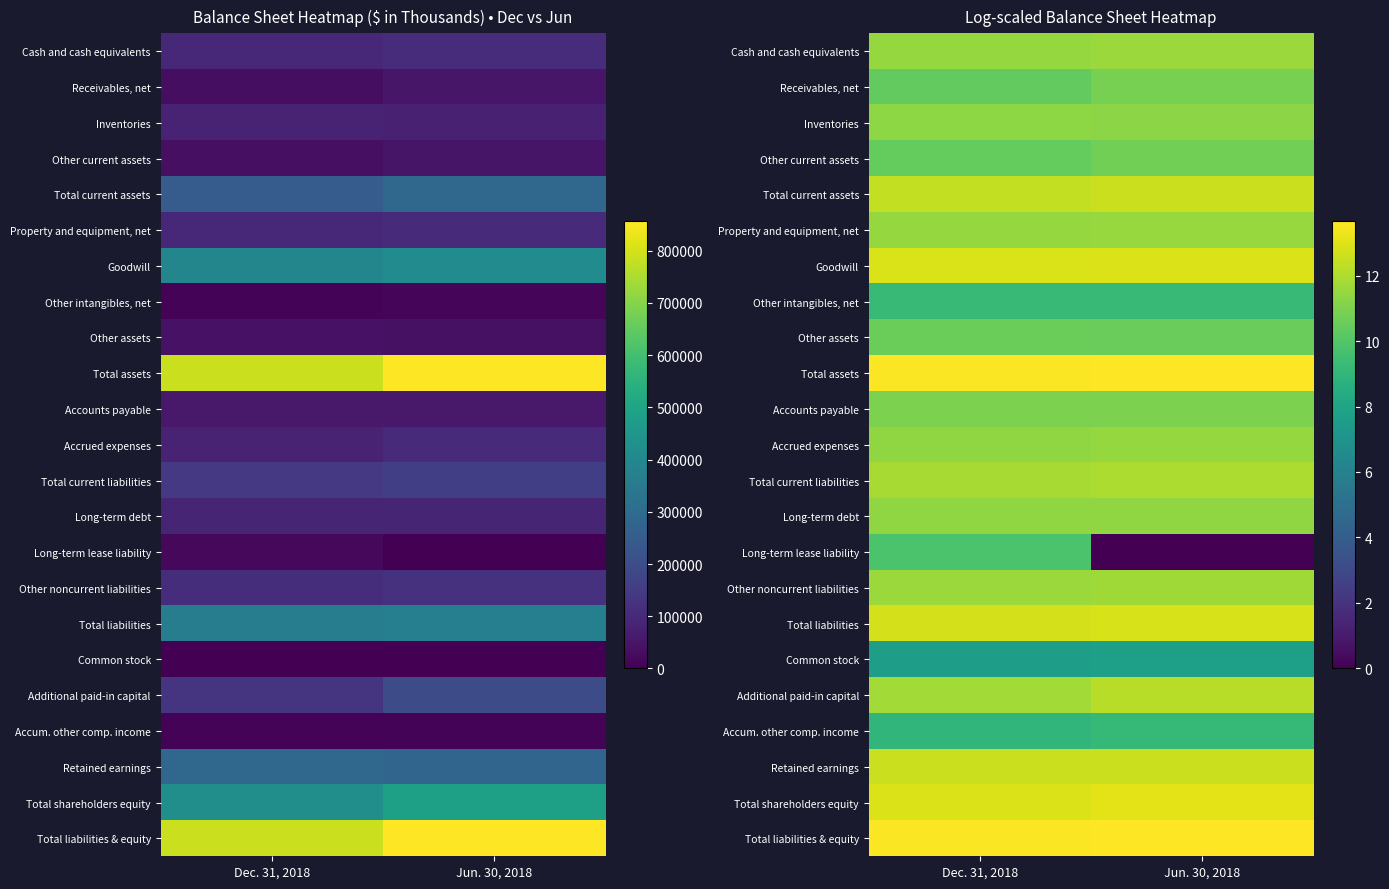

Which series has the largest total across all categories?

Total assets